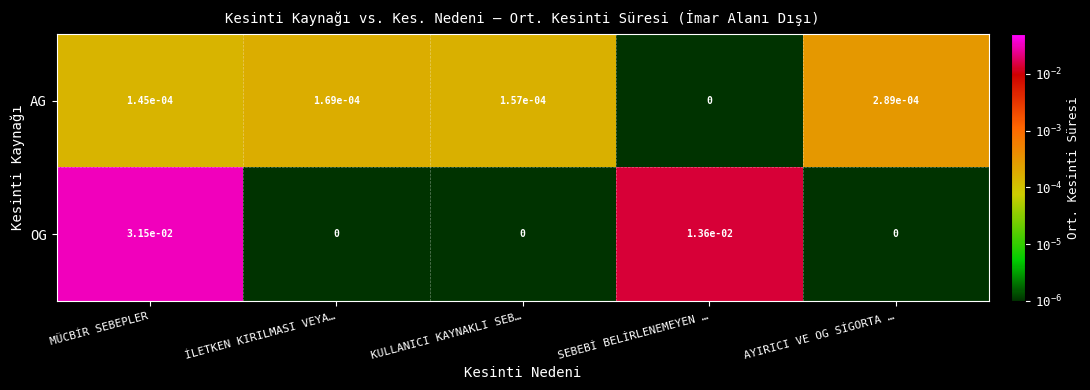

Which series has the widest spread of values?

OG